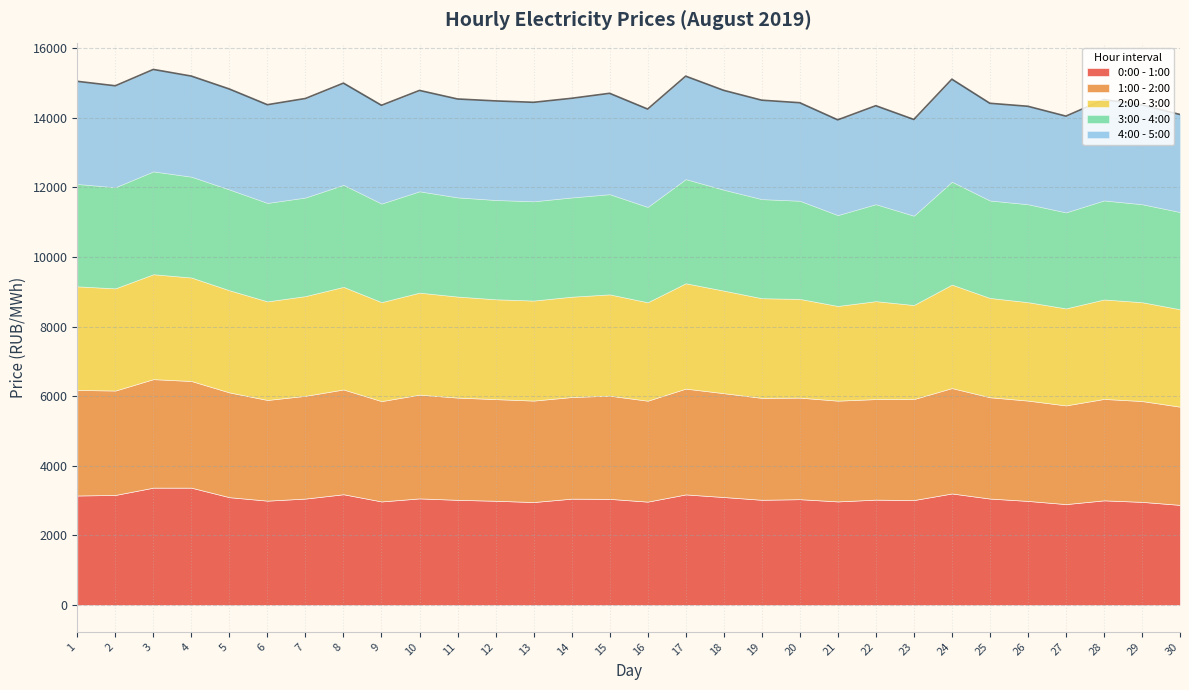

Is the value of 4:00 - 5:00 at 25 greater than the value of 2:00 - 3:00 at 10?

No